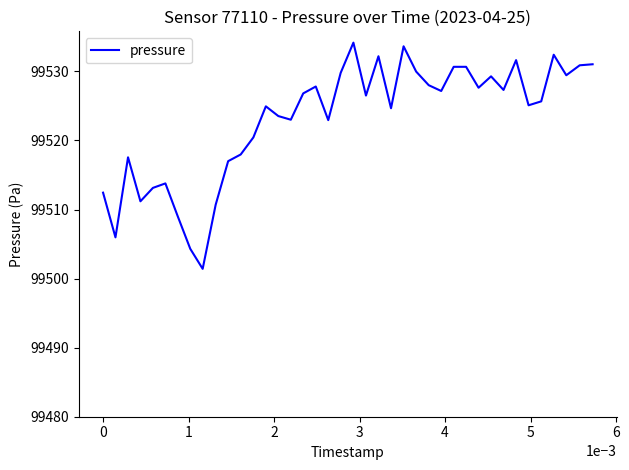

What is the minimum value shown in the chart?

99501.4